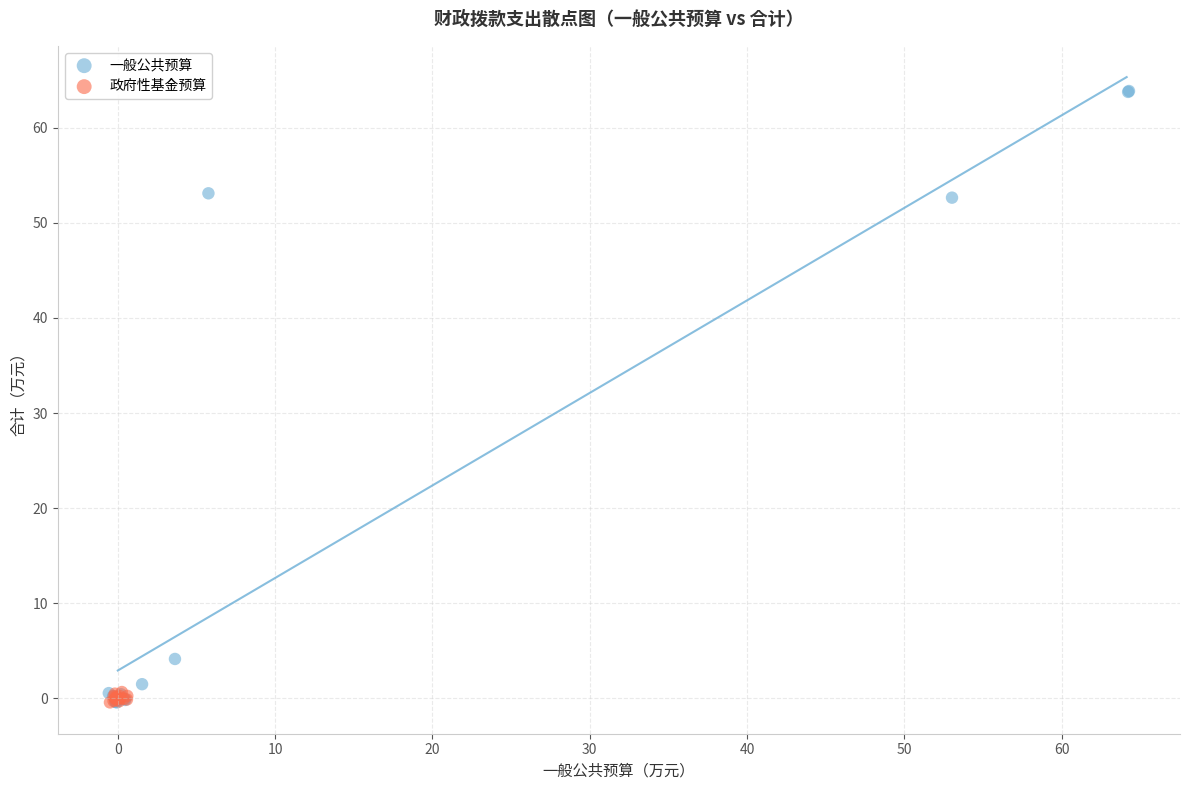

Which series has the largest Y range (max minus min)?

一般公共预算